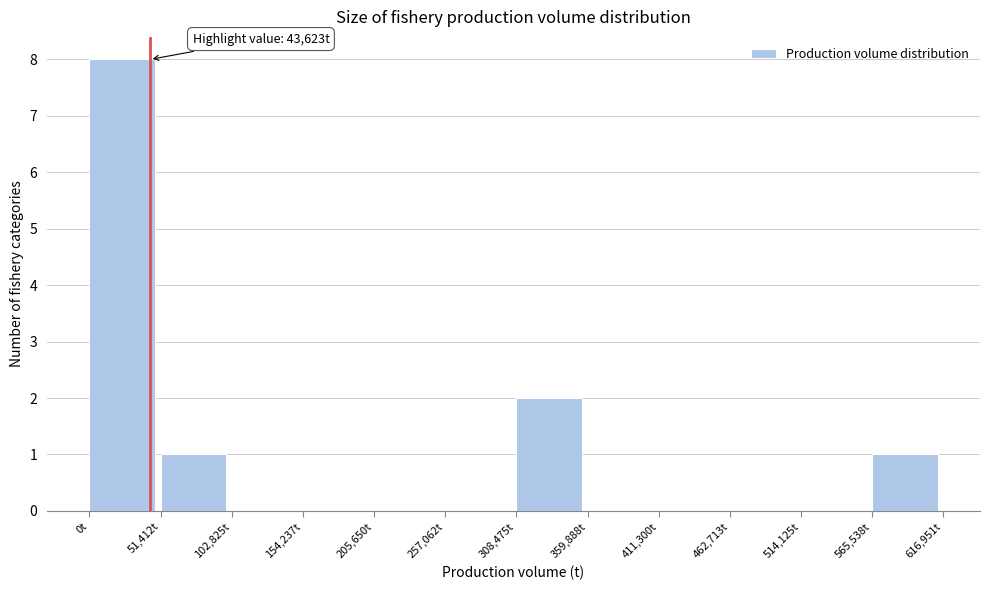

Which range on the x-axis has the tallest bar?

0 to 50000